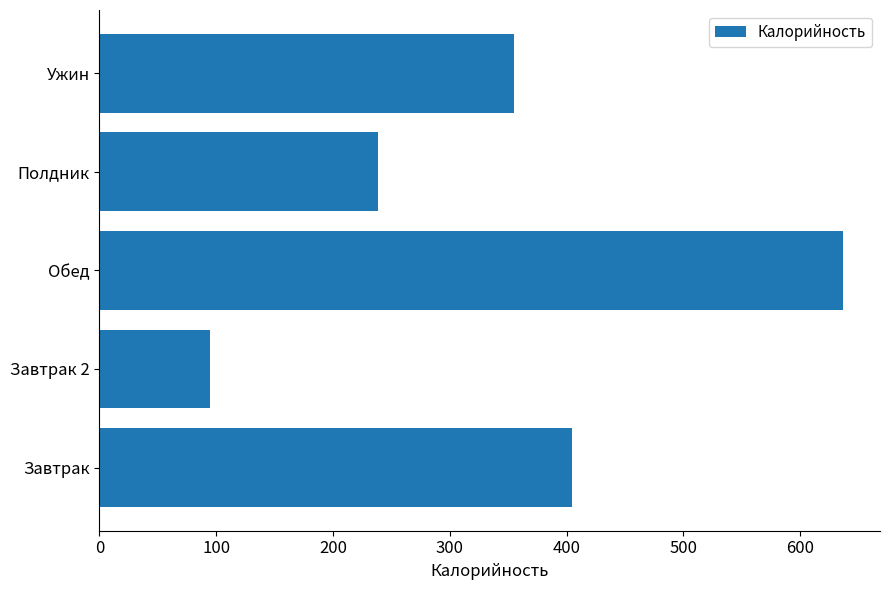

Which has a higher value, Ужин or Завтрак 2?

Ужин